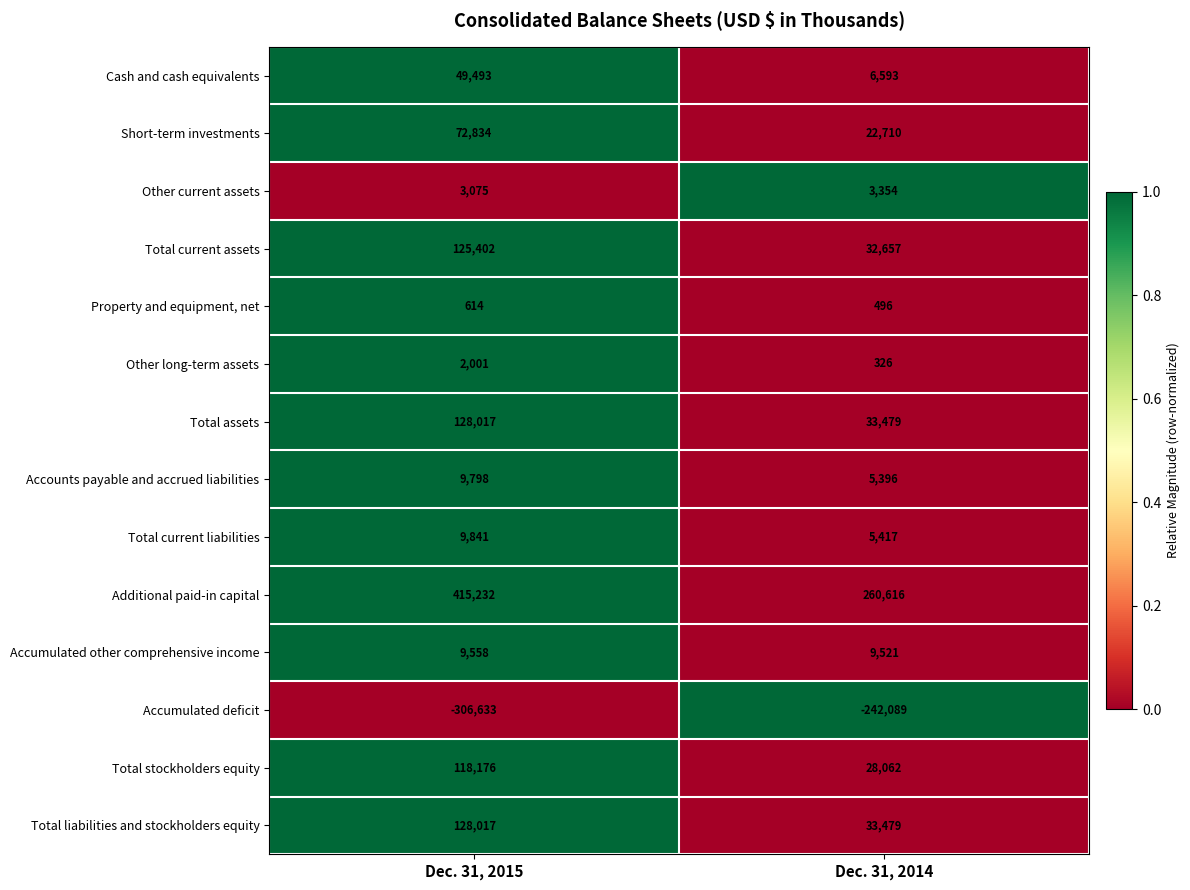

Reading left to right, transcribe all the data shown in this chart.

Cash and cash equivalents: Dec. 31, 2015=49493	Dec. 31, 2014=6593
Short-term investments: Dec. 31, 2015=72834	Dec. 31, 2014=22710
Other current assets: Dec. 31, 2015=3075	Dec. 31, 2014=3354
Total current assets: Dec. 31, 2015=125402	Dec. 31, 2014=32657
Property and equipment, net: Dec. 31, 2015=614	Dec. 31, 2014=496
Other long-term assets: Dec. 31, 2015=2001	Dec. 31, 2014=326
Total assets: Dec. 31, 2015=128017	Dec. 31, 2014=33479
Accounts payable and accrued liabilities: Dec. 31, 2015=9798	Dec. 31, 2014=5396
Total current liabilities: Dec. 31, 2015=9841	Dec. 31, 2014=5417
Additional paid-in capital: Dec. 31, 2015=415232	Dec. 31, 2014=260616
Accumulated other comprehensive income: Dec. 31, 2015=9558	Dec. 31, 2014=9521
Accumulated deficit: Dec. 31, 2015=-306633	Dec. 31, 2014=-242089
Total stockholders equity: Dec. 31, 2015=118176	Dec. 31, 2014=28062
Total liabilities and stockholders equity: Dec. 31, 2015=128017	Dec. 31, 2014=33479